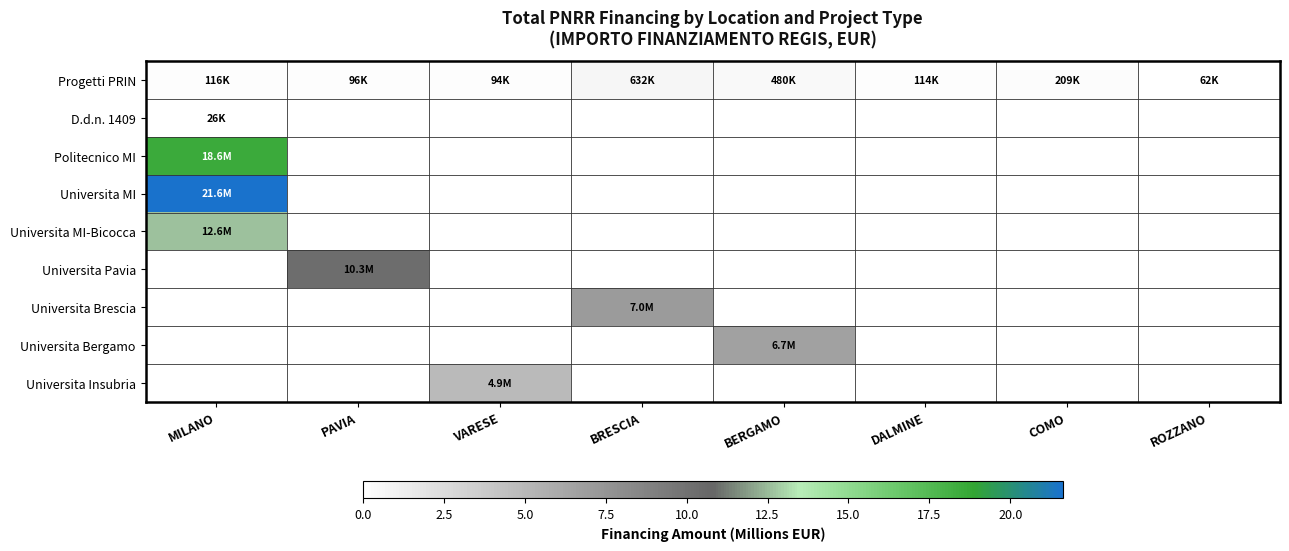

At which category does the chart reach its peak across all series?

MILANO